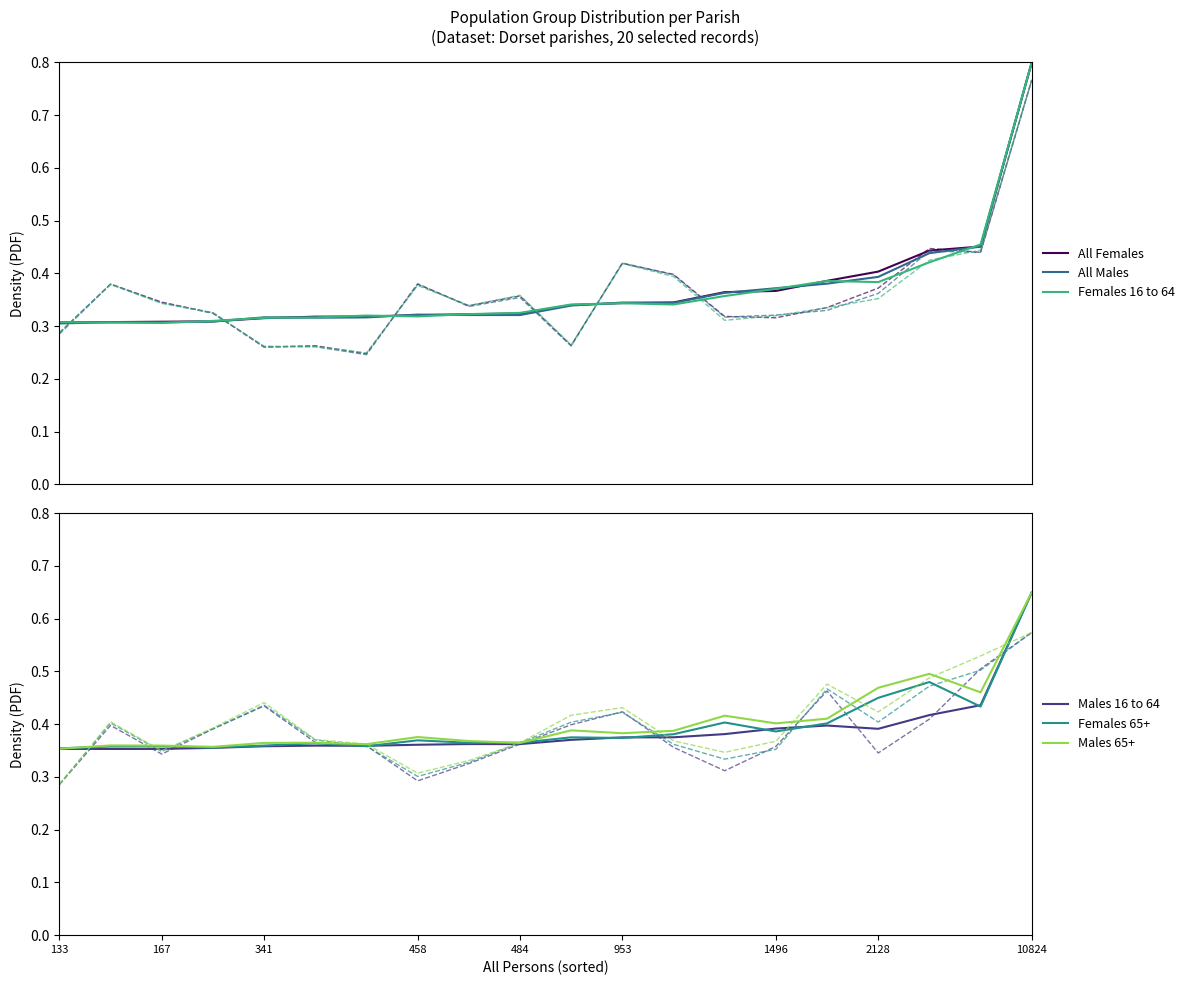

Is it true that Males 65+ equals 0.4 at 1496?

True